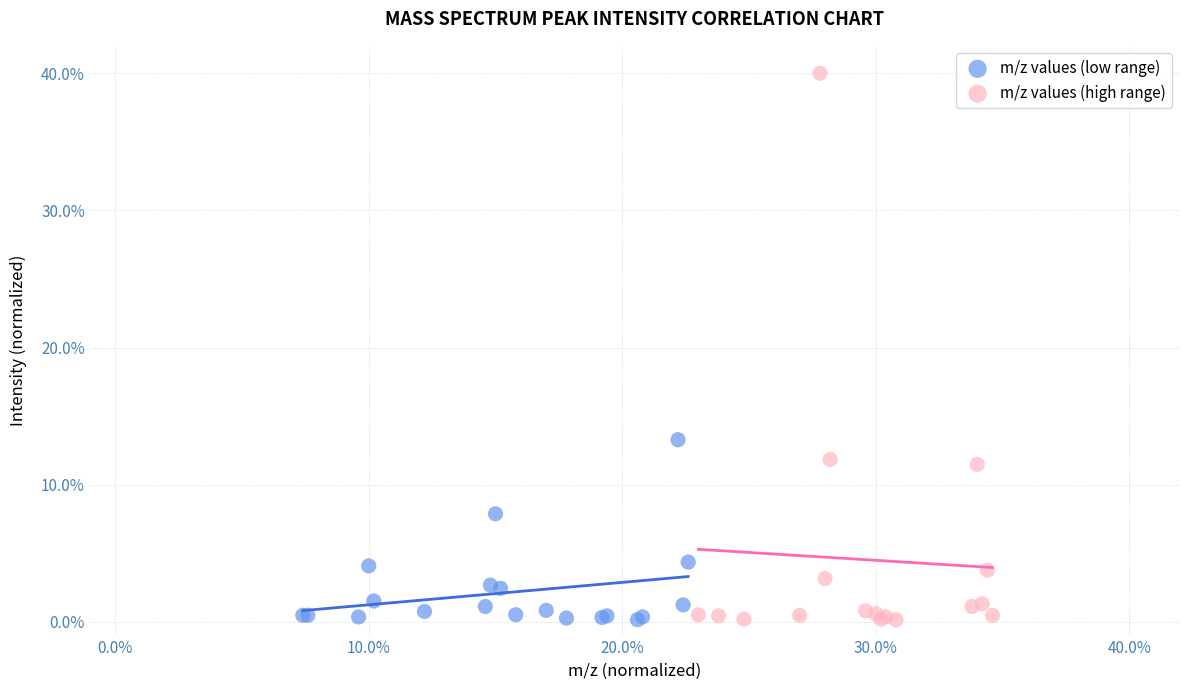

Which series has the largest Y range (max minus min)?

m/z values (high range)